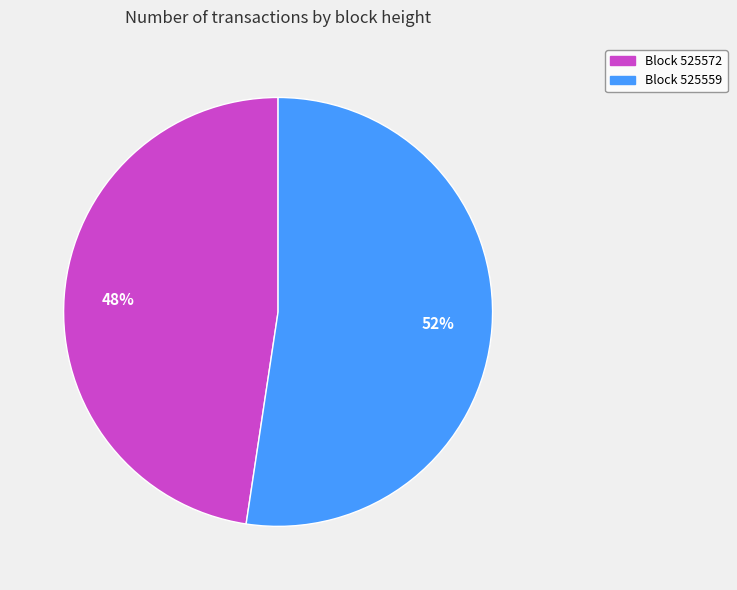

Is there a majority slice in this chart?

Yes